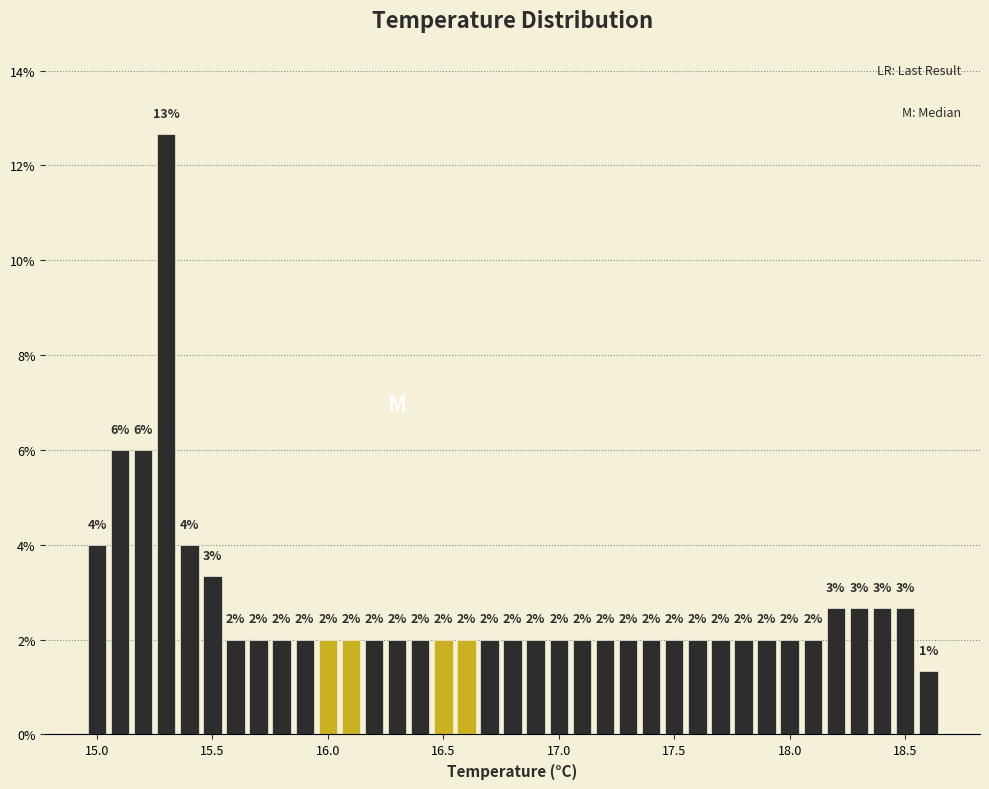

Read against the x-axis, roughly where is the centre of the tallest bar?

15.30